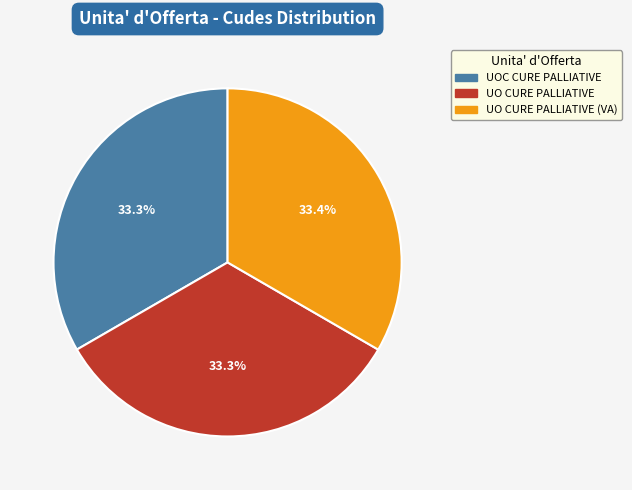

How many slices are in this pie chart?

3